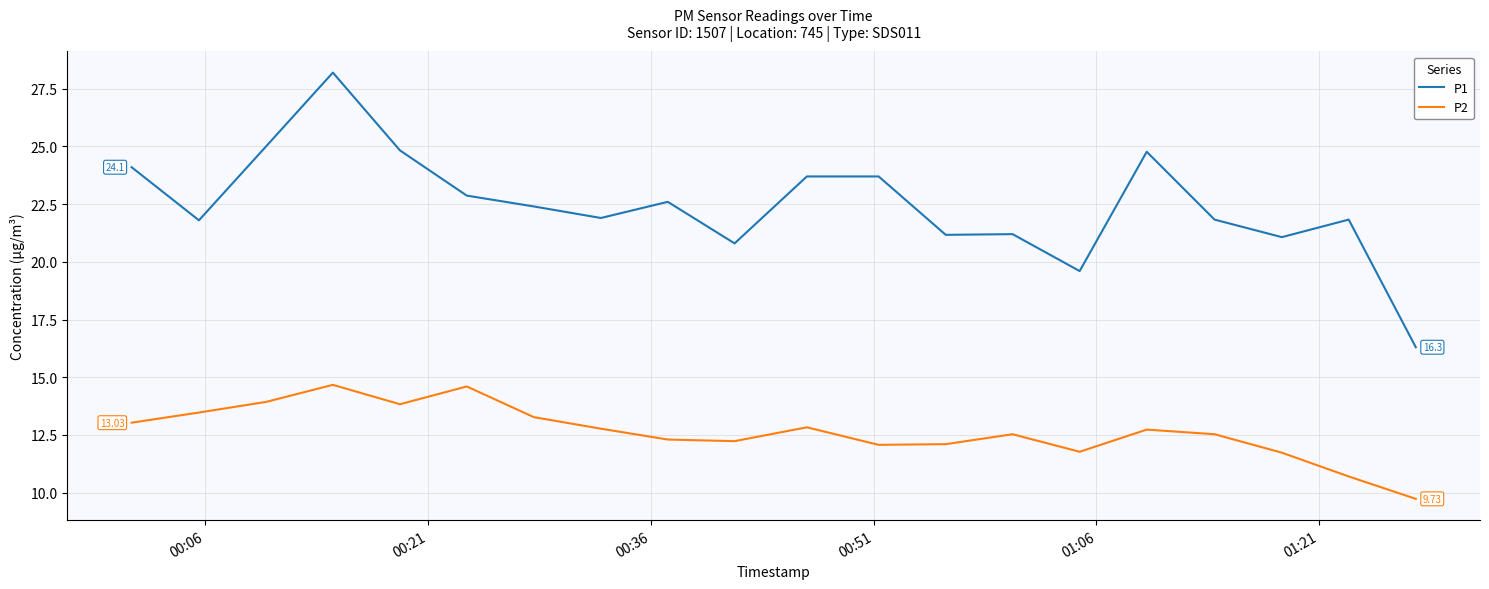

Which series has the largest range (max minus min)?

P1